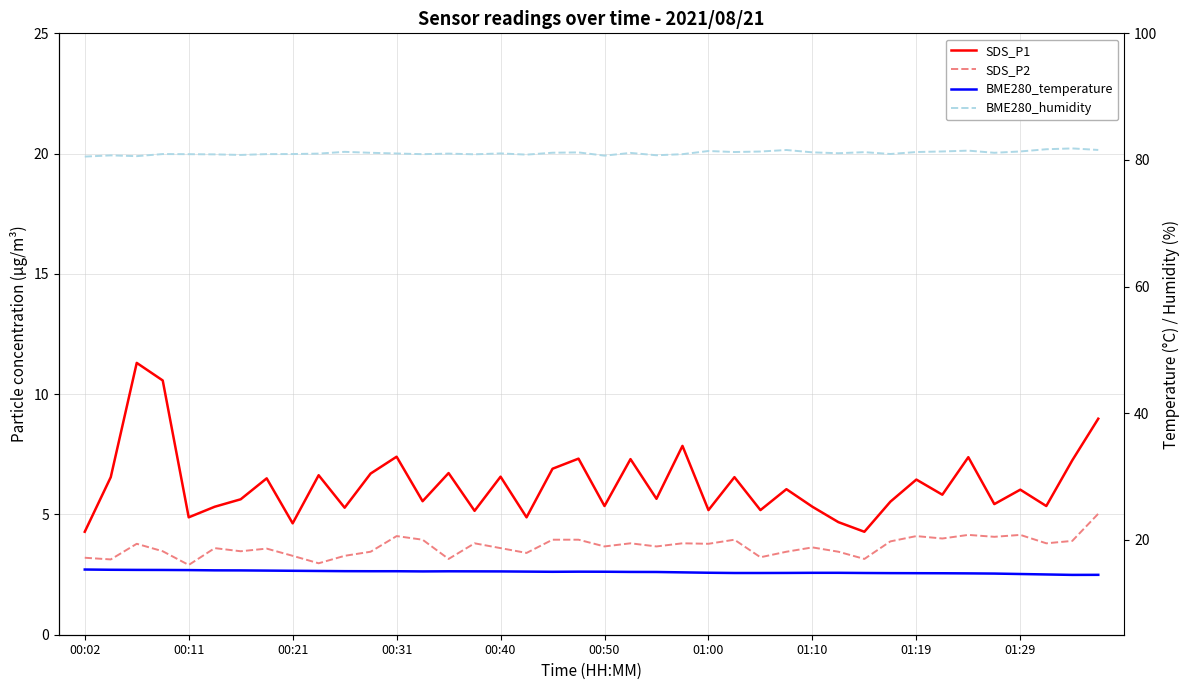

Is the value of SDS_P1 at 00:21 greater than the value of BME280_temperature at 13?

No